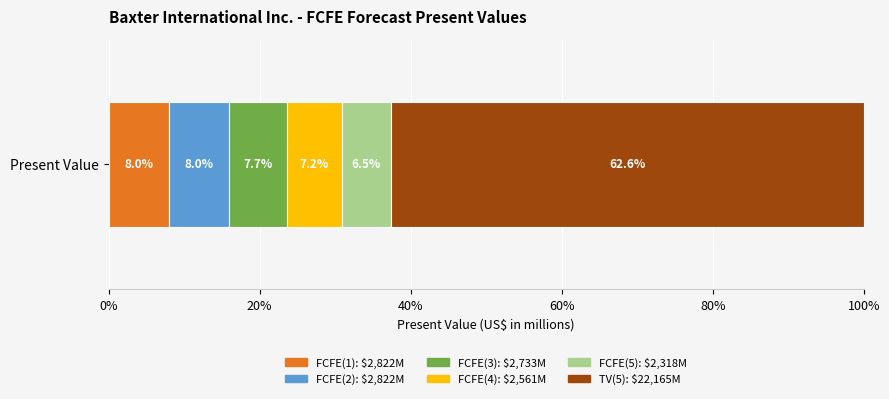

The chart shows a value of 2733 at FCFE(3). True or false?

True